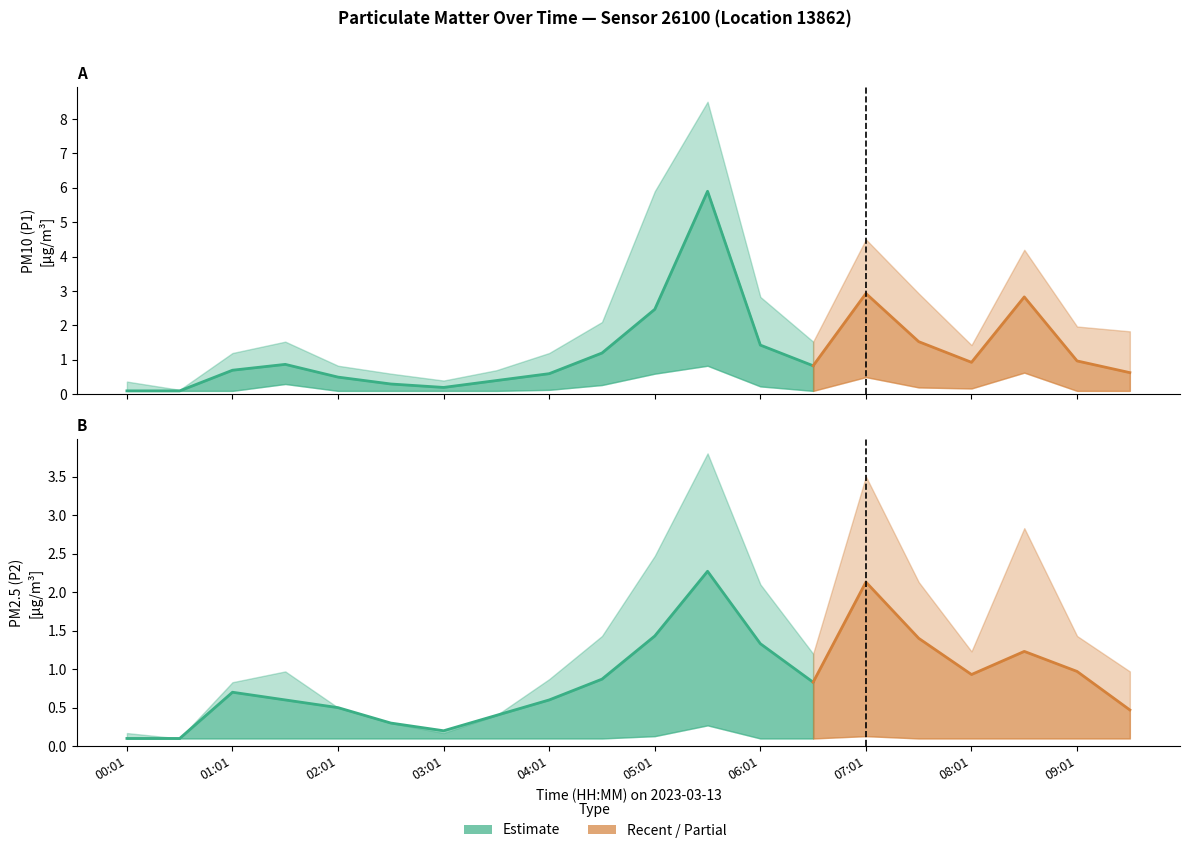

Reading right to left, extract all data points from this chart.

P1: 0.6	1.0	2.8	0.9	1.5	2.9	0.8	1.4	5.9	2.5	1.2	0.6	0.4	0.2	0.3	0.5	0.9	0.7	0.1	0.1
P2: 0.5	1.0	1.2	0.9	1.4	2.1	0.8	1.3	2.3	1.4	0.9	0.6	0.4	0.2	0.3	0.5	0.6	0.7	0.1	0.1